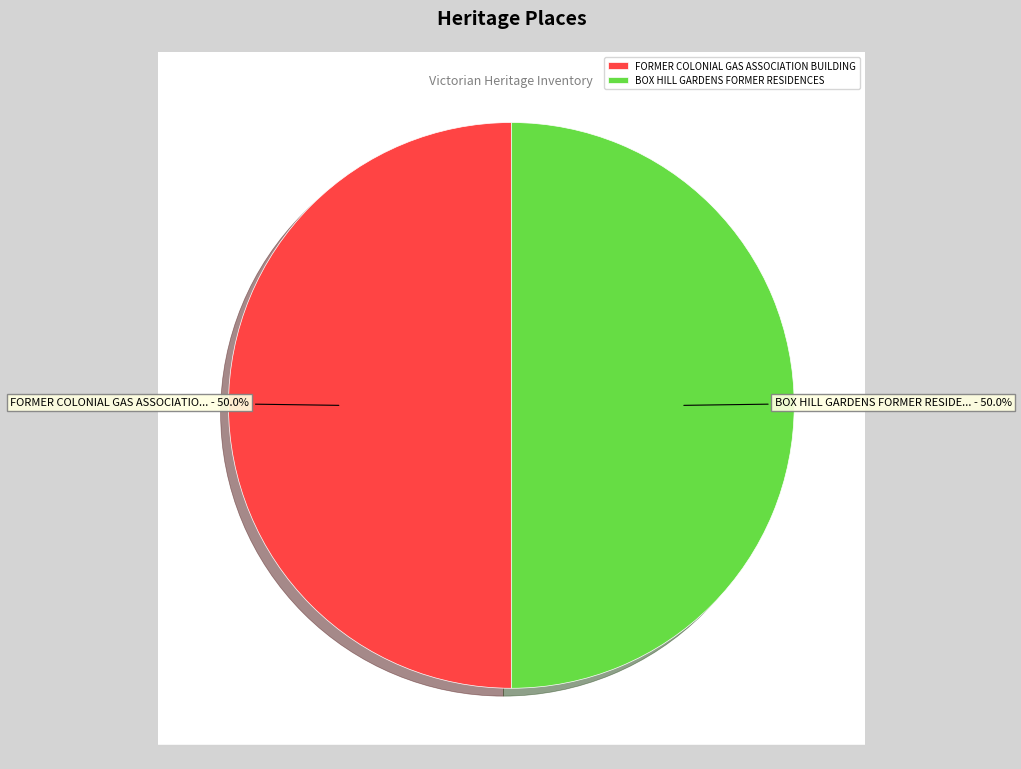

What percentage is NOT represented by BOX HILL GARDENS FORMER RESIDENCES?

50.0%